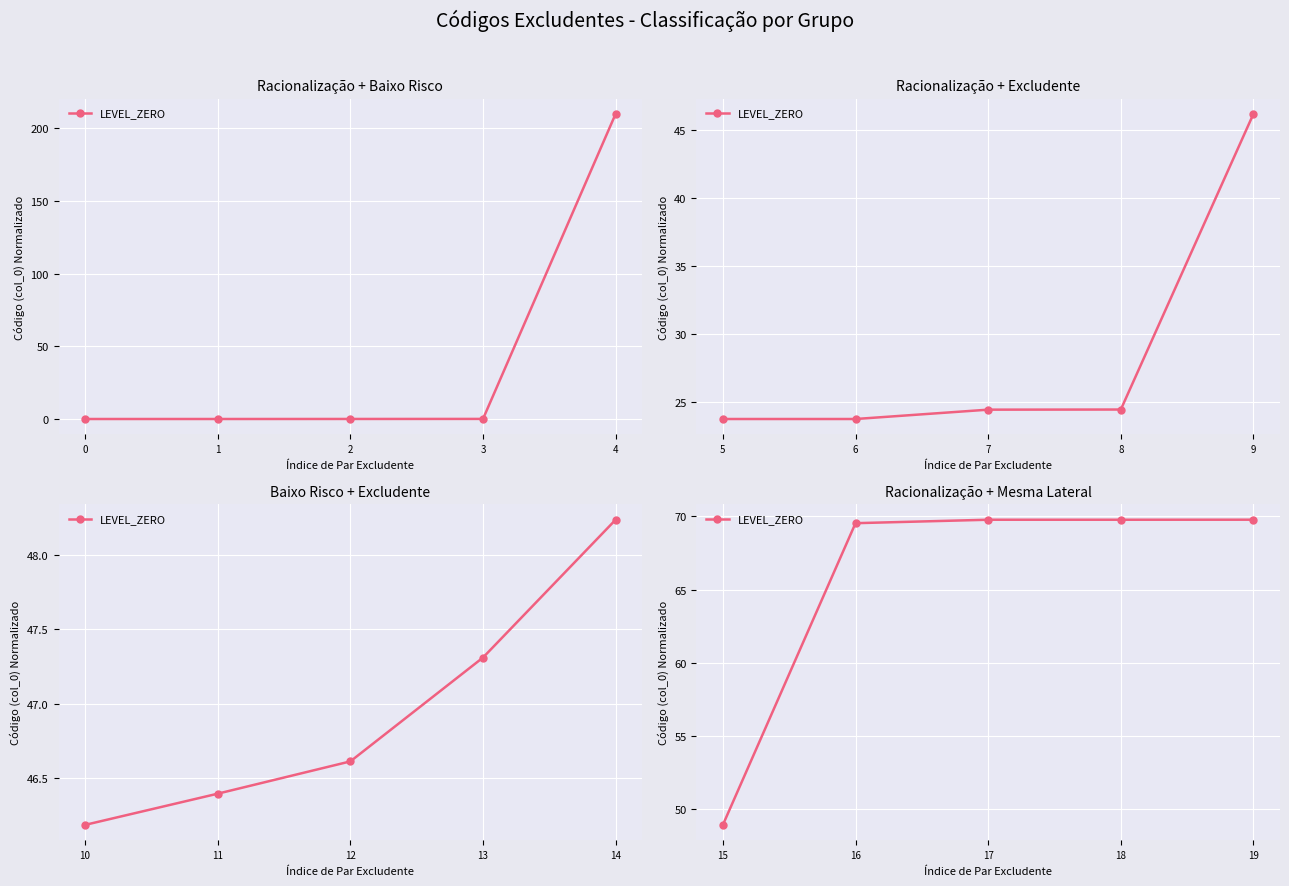

True or false: there are more than 1 points higher than both neighbors.

False